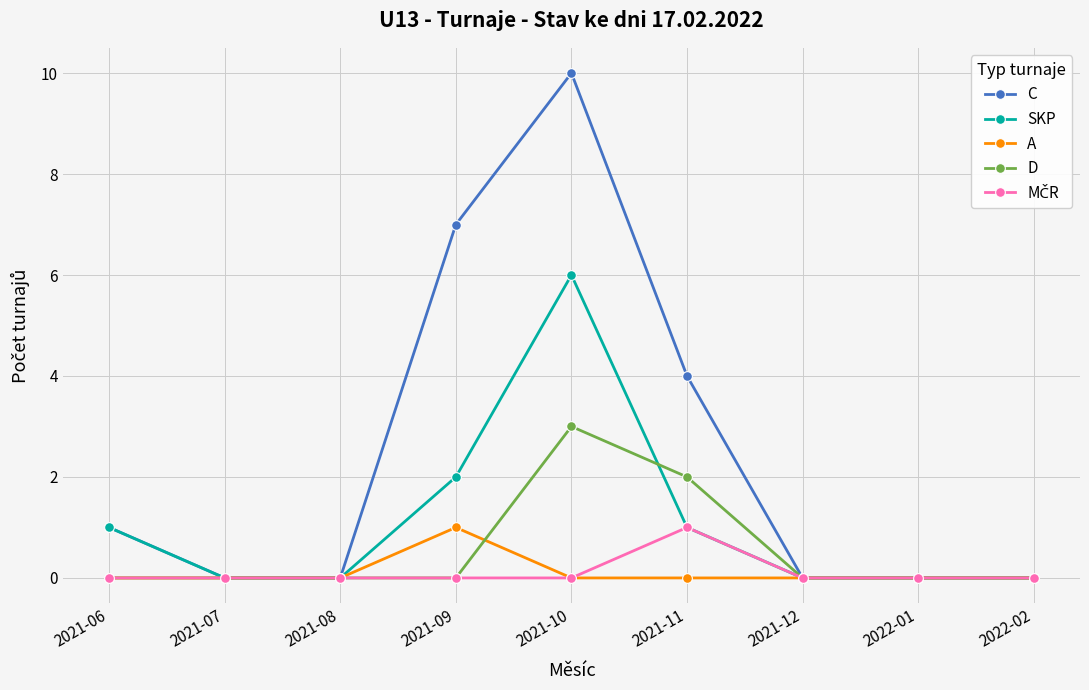

The A series shows 0 at 2022-01. True or false?

True